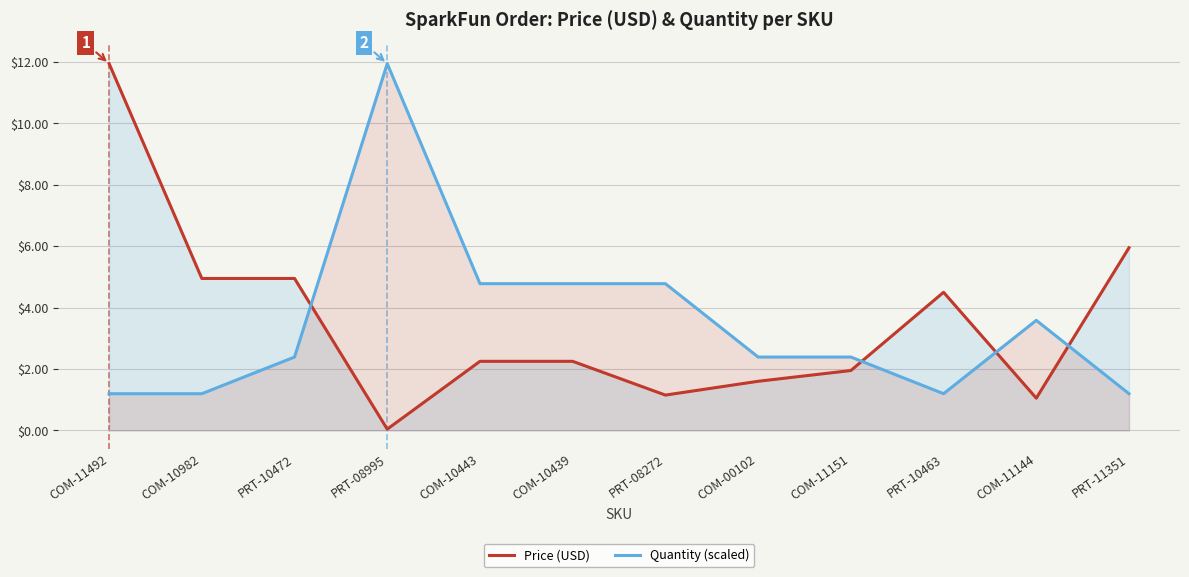

What is the difference between the highest and lowest values at COM-11144?

2.5